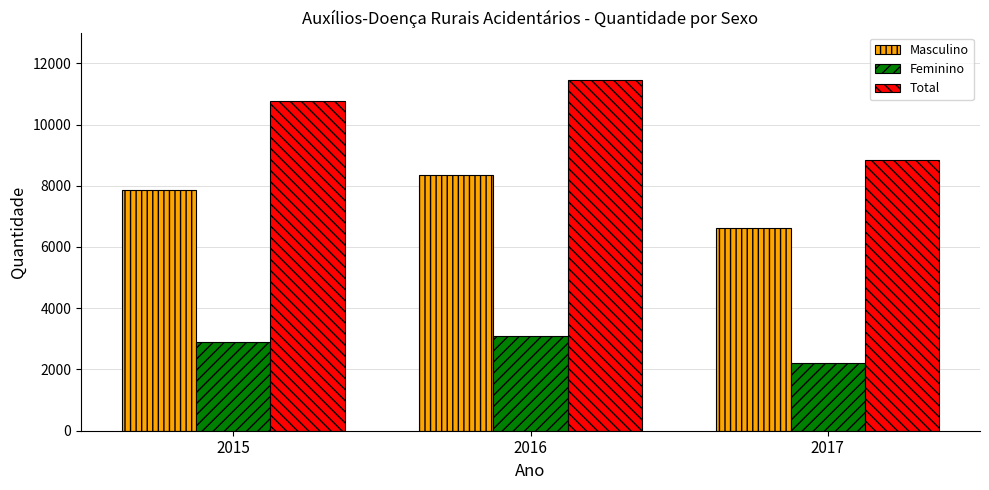

The Feminino series shows 4993 at 2015. True or false?

False